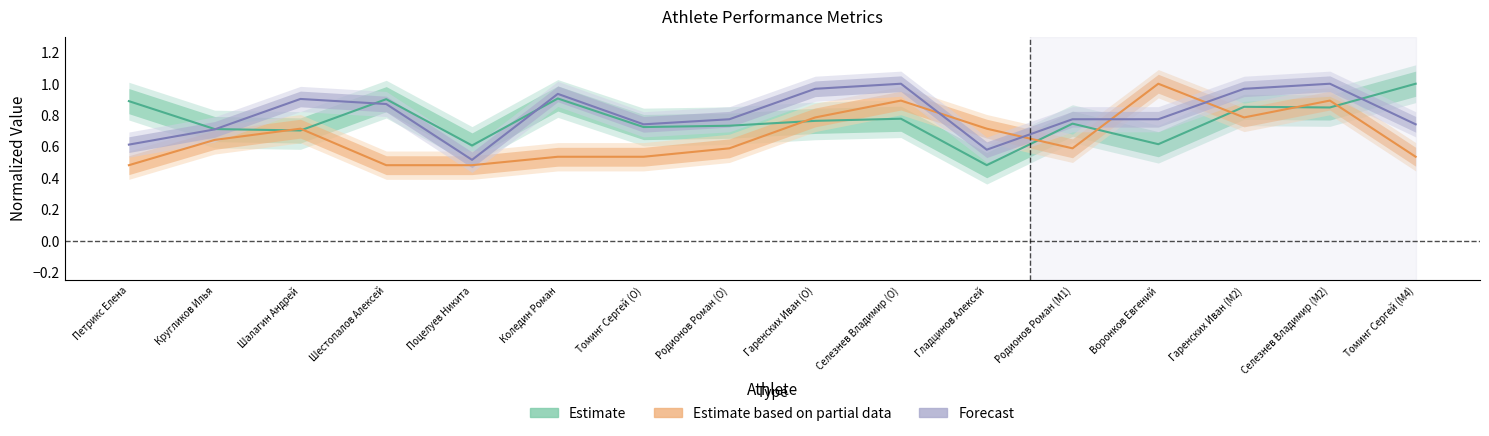

What position from the left is Гаренских Иван (M2)?

14